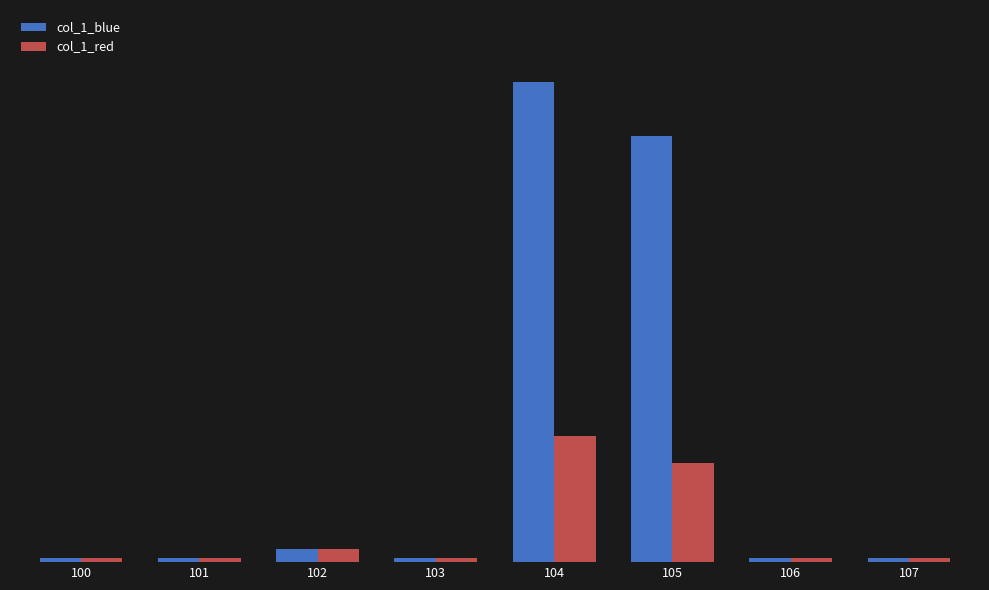

What is the value of the col_1_blue bar at the 2nd from the left?

1